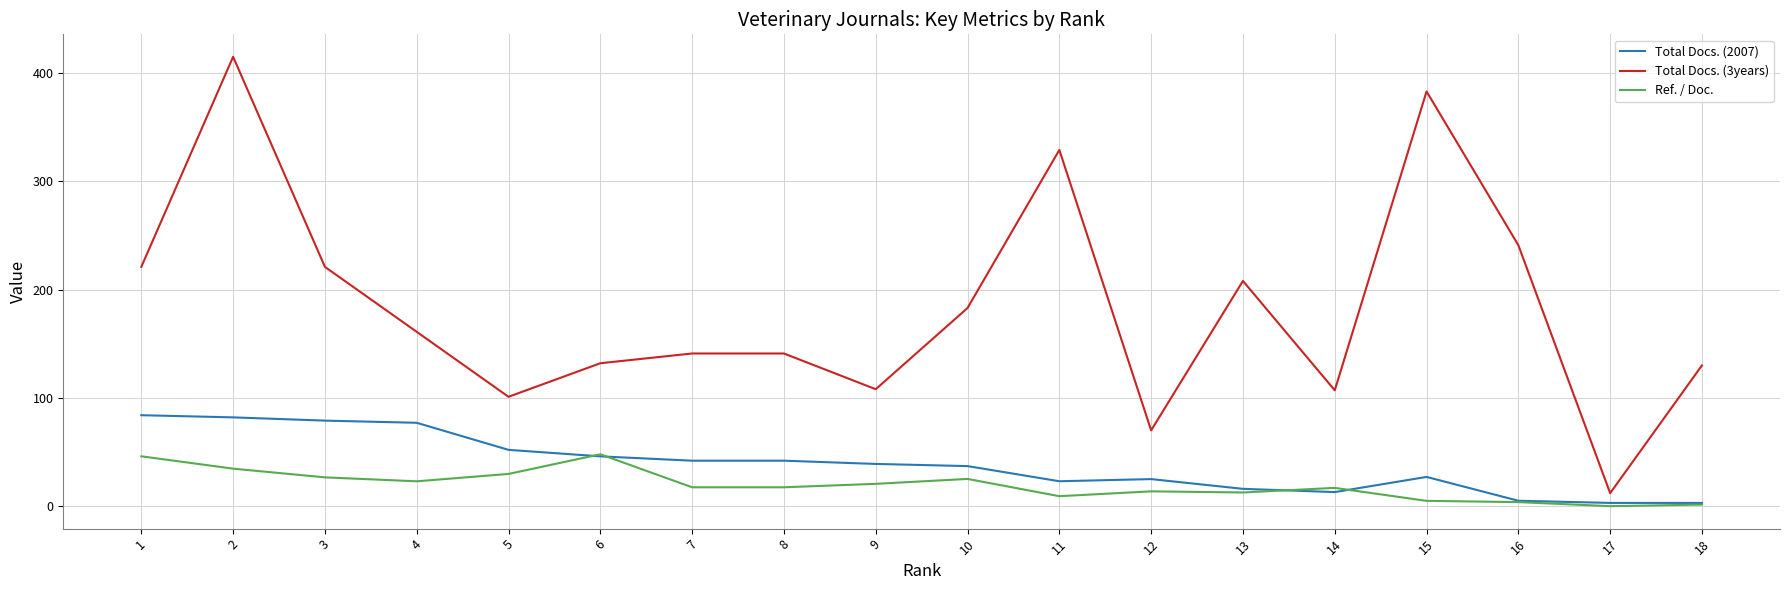

True or false: Total Docs. (3years) and Ref. / Doc. cross at least once.

False